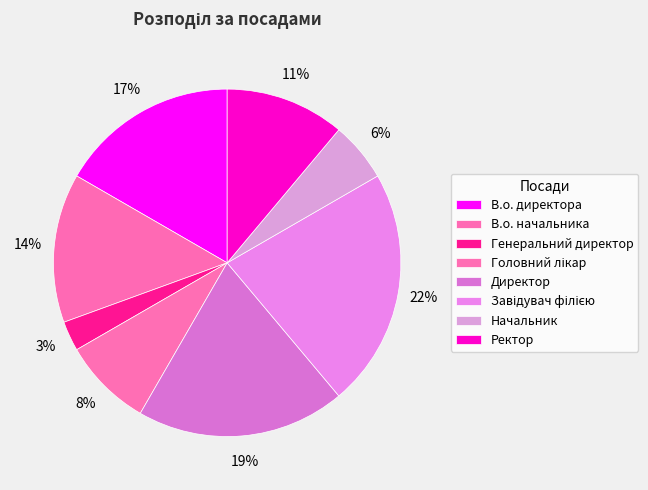

Count the number of slices in the pie.

8